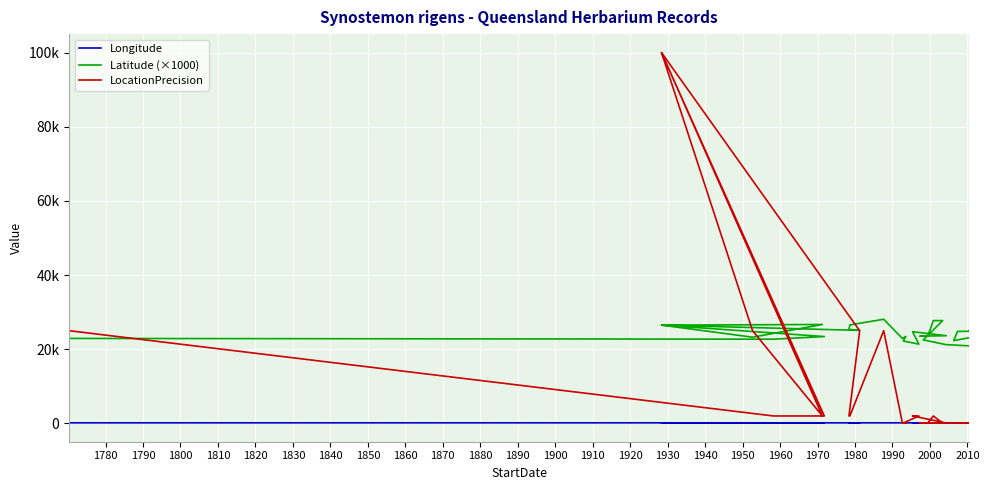

What is the sum of the Latitude (×1000) values at 1940 and 1850?

48902.2